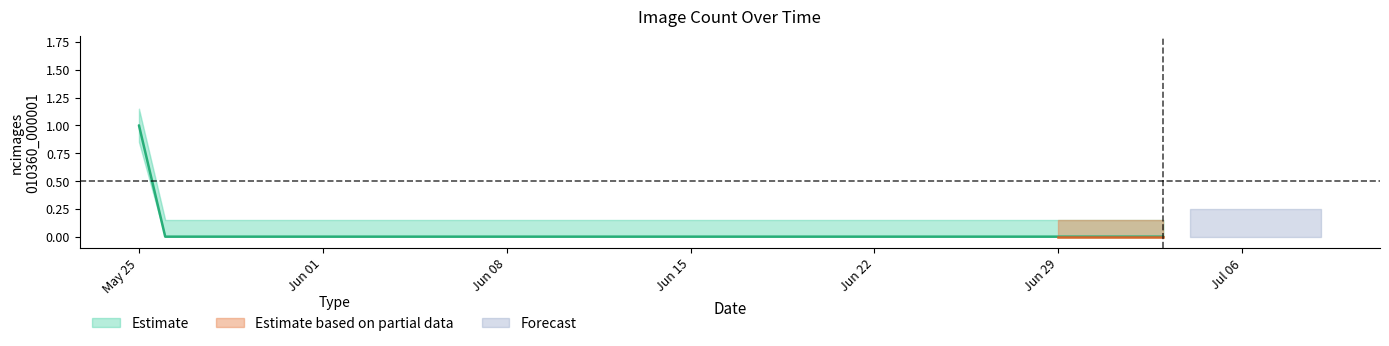

Which label corresponds to the smallest value in the chart?

2020-05-26